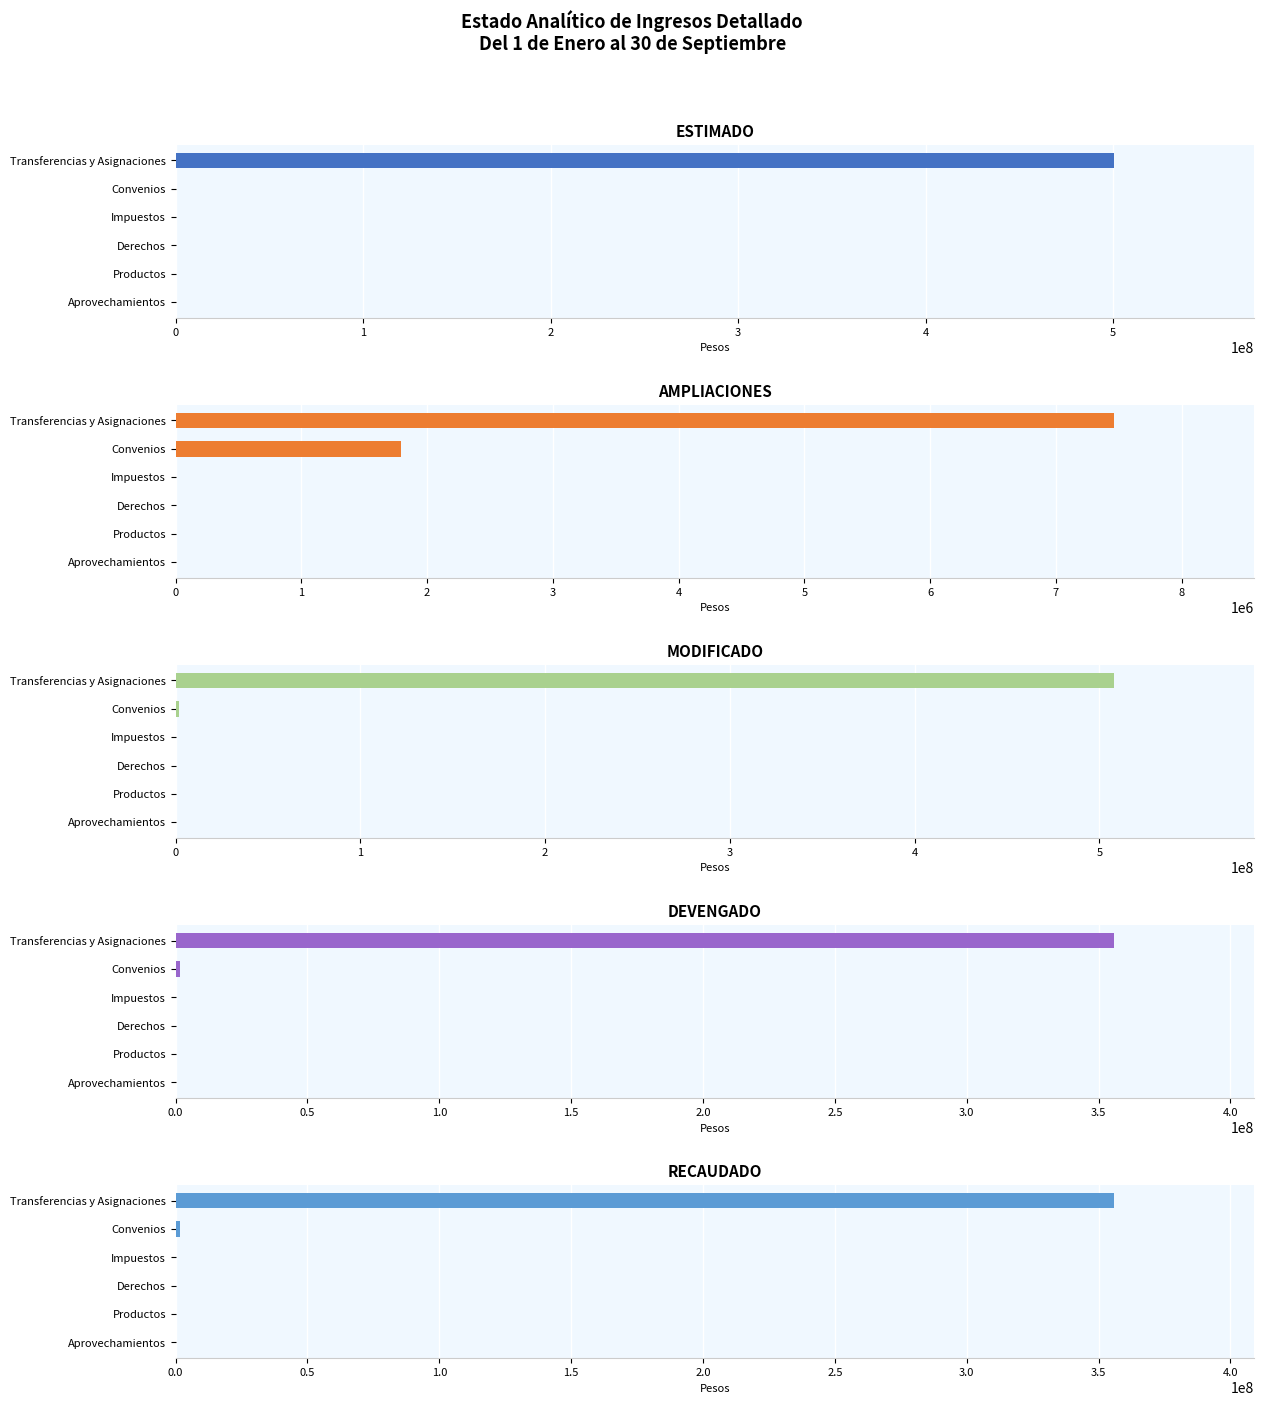

How many bars are there in total?

30